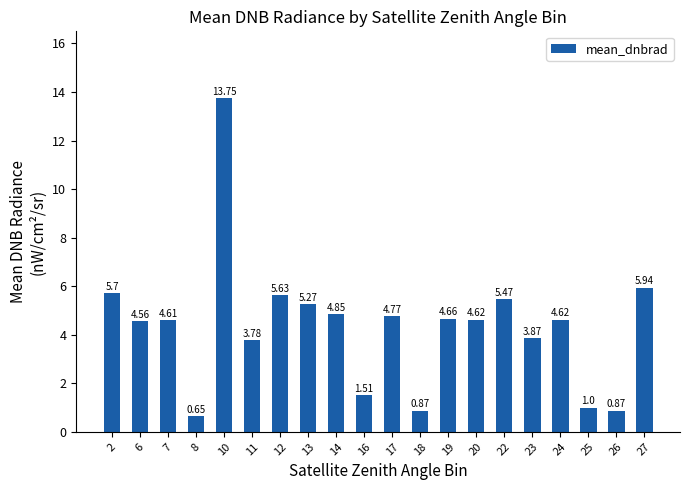

How many categories are shown in the chart?

20